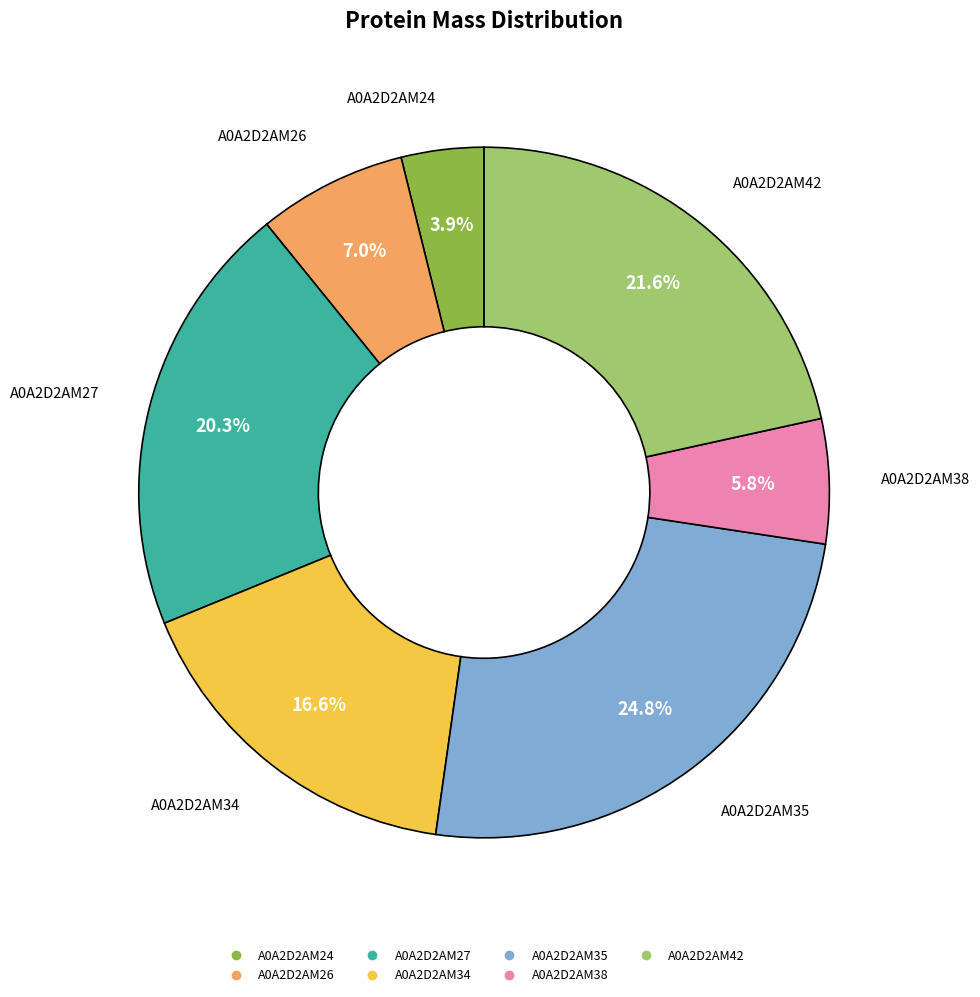

Which has a higher value, A0A2D2AM35 or A0A2D2AM42?

A0A2D2AM35